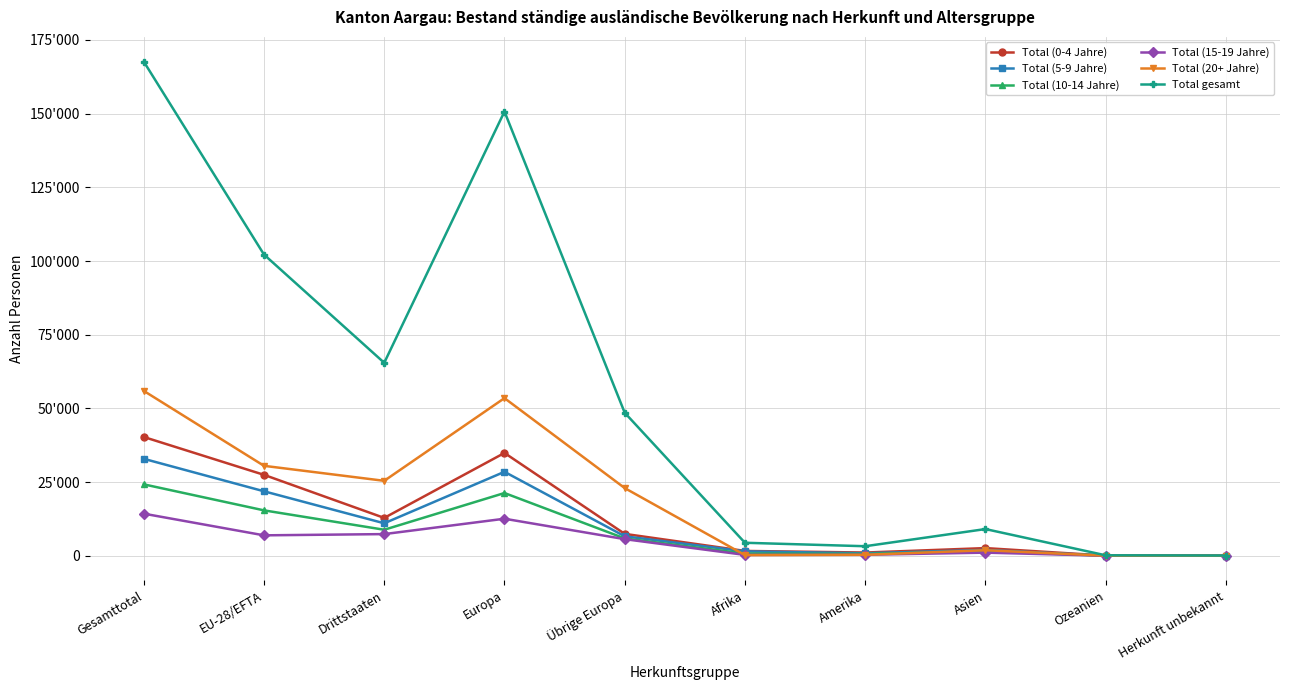

Reading left to right, extract all data points from this chart.

Total (0-4 Jahre): Gesamttotal=40301	EU-28/EFTA=27457	Drittstaaten=12844	Europa=34885	Übrige Europa=7428	Afrika=1640	Amerika=1096	Asien=2604	Ozeanien=59	Herkunft unbekannt=17
Total (5-9 Jahre): Gesamttotal=32894	EU-28/EFTA=21877	Drittstaaten=11017	Europa=28487	Übrige Europa=6610	Afrika=1496	Amerika=851	Asien=1994	Ozeanien=40	Herkunft unbekannt=26
Total (10-14 Jahre): Gesamttotal=24231	EU-28/EFTA=15404	Drittstaaten=8827	Europa=21289	Übrige Europa=5885	Afrika=754	Amerika=631	Asien=1513	Ozeanien=31	Herkunft unbekannt=13
Total (15-19 Jahre): Gesamttotal=14285	EU-28/EFTA=6932	Drittstaaten=7353	Europa=12568	Übrige Europa=5636	Afrika=294	Amerika=332	Asien=1066	Ozeanien=12	Herkunft unbekannt=13
Total (20+ Jahre): Gesamttotal=55941	EU-28/EFTA=30515	Drittstaaten=25426	Europa=53482	Übrige Europa=22967	Afrika=227	Amerika=328	Asien=1883	Ozeanien=16	Herkunft unbekannt=5
Total gesamt: Gesamttotal=167652	EU-28/EFTA=102185	Drittstaaten=65467	Europa=150711	Übrige Europa=48526	Afrika=4411	Amerika=3238	Asien=9060	Ozeanien=158	Herkunft unbekannt=74